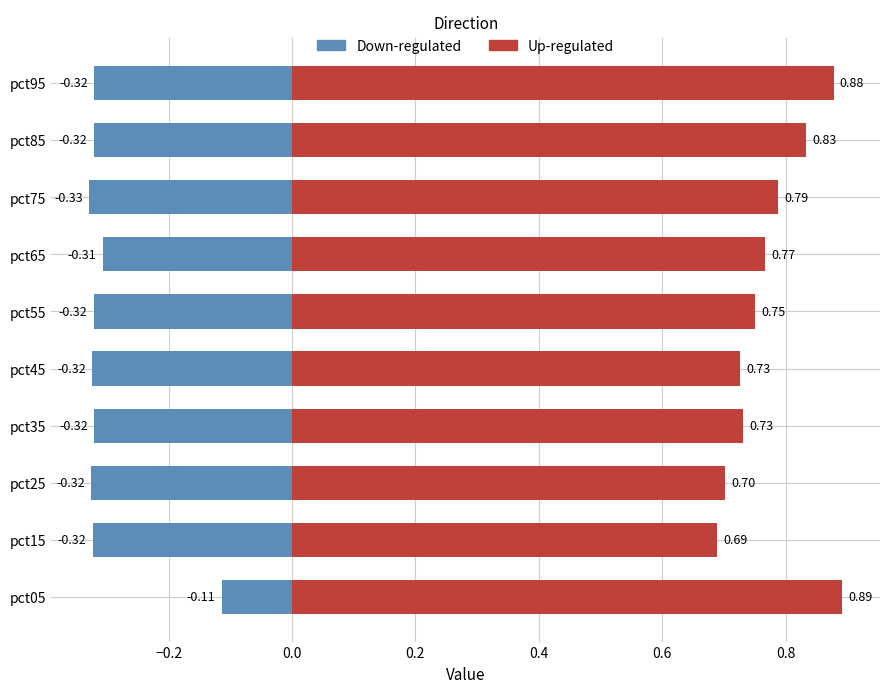

What is the difference between the highest and lowest values at pct85?

1.2